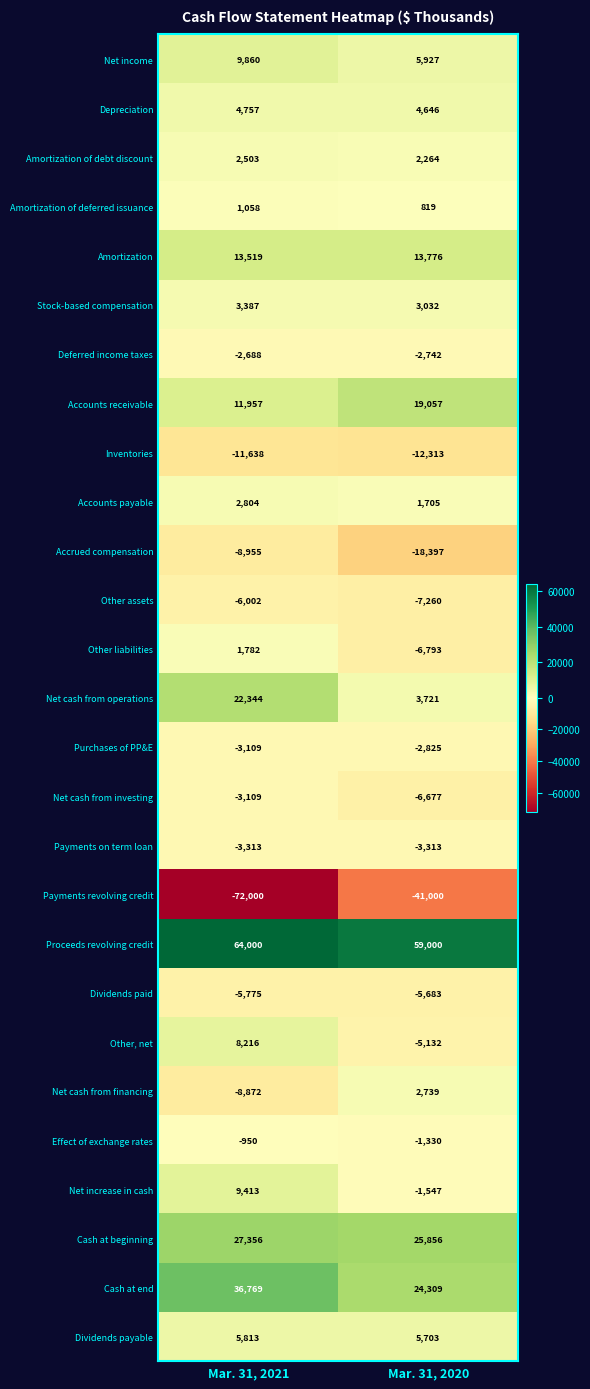

The value of Payments on term loan at Mar. 31, 2021 is -3313. True or false?

True